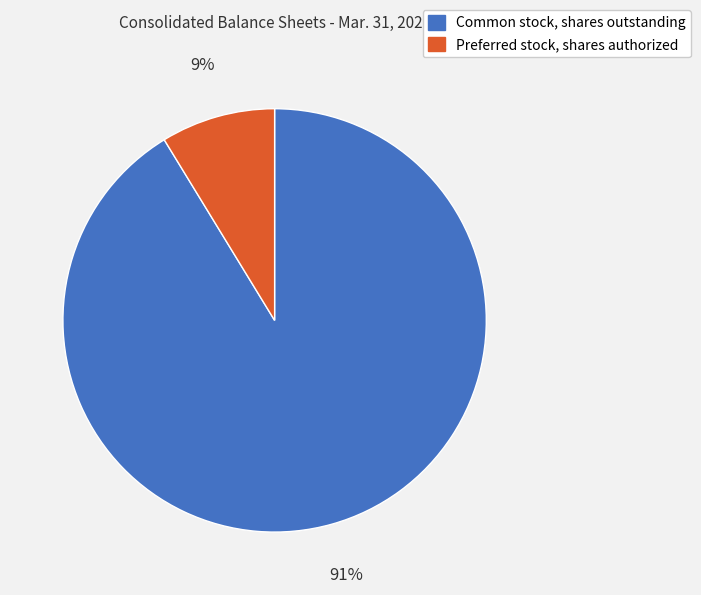

Do Common stock, shares outstanding and Preferred stock, shares authorized together represent more than half of the pie?

Yes